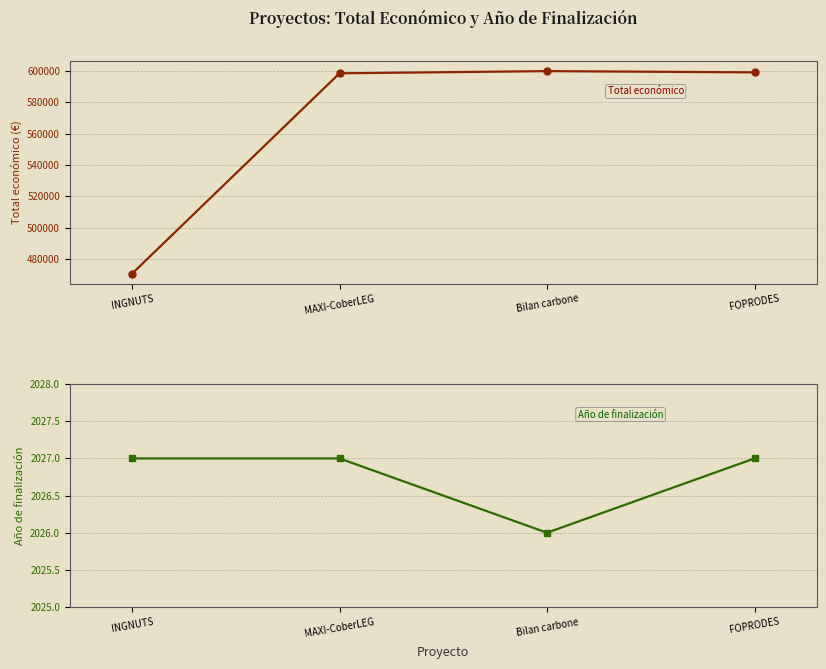

Which series has the largest range (max minus min)?

Total económico